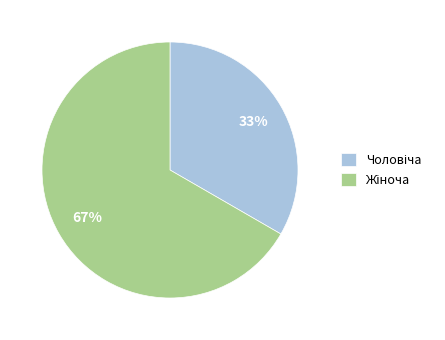

Is there a majority slice in this chart?

Yes